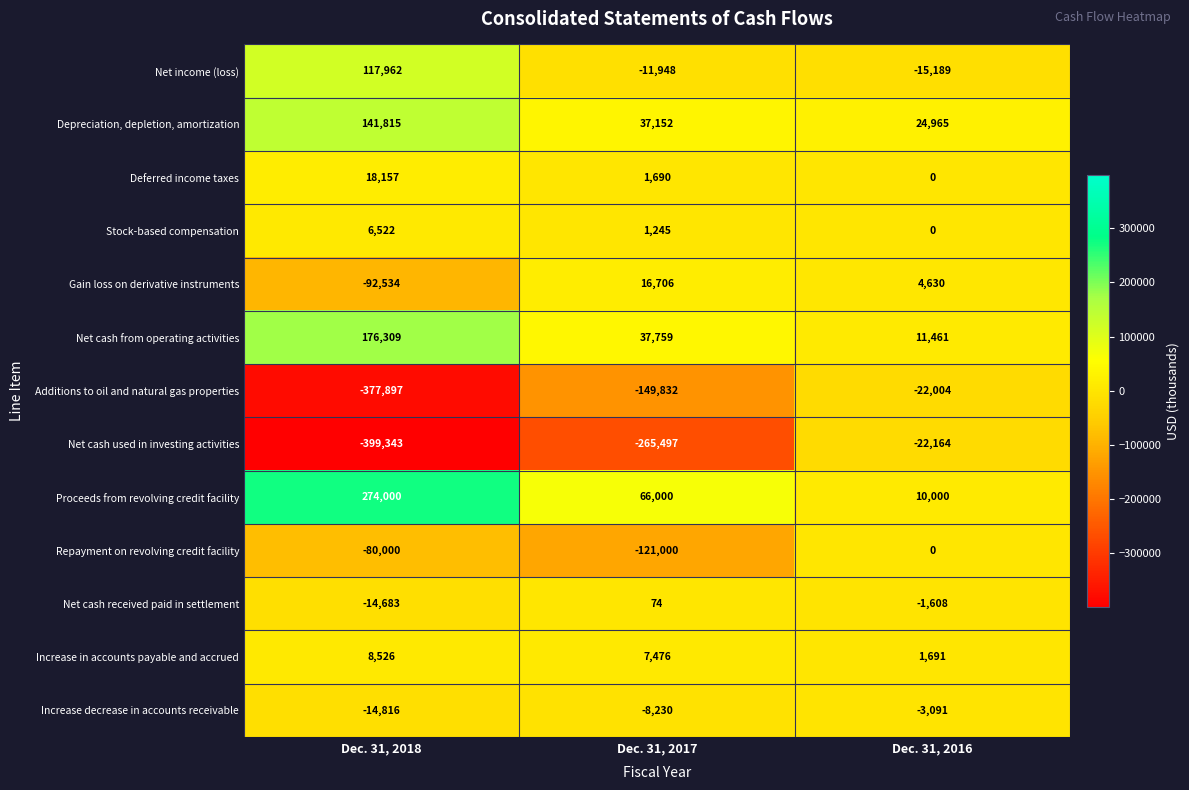

Read the Net income (loss) value at Dec. 31, 2017.

-11948